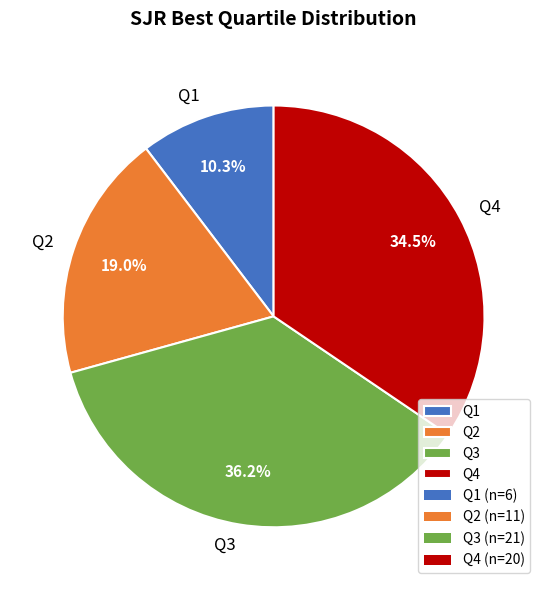

How much of the chart is everything except Q3?

63.8%